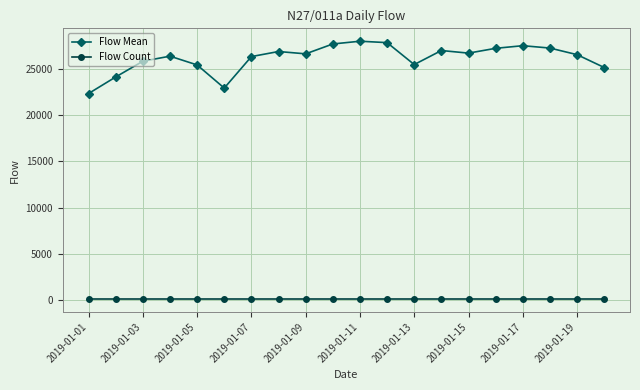

Which series has the largest range (max minus min)?

Flow Mean